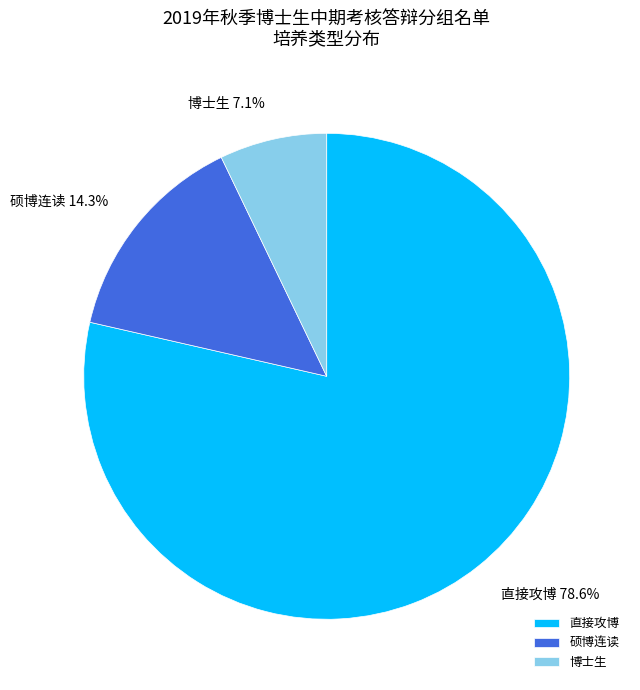

What percentage is the 直接攻博 slice, to the nearest percent?

79%